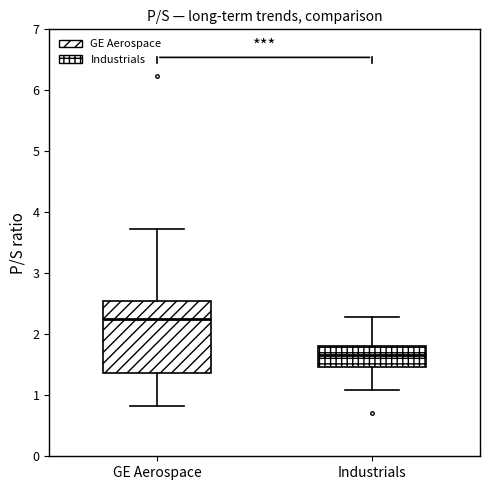

Which box is the tallest, from its lower edge to its upper edge?

GE Aerospace